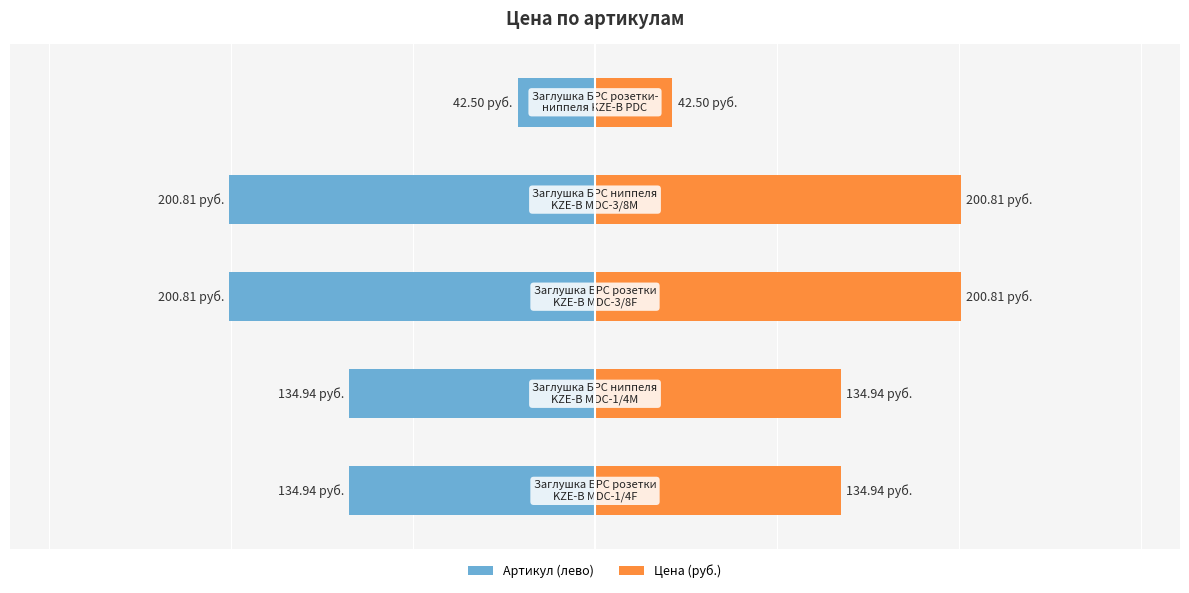

What is the sum of all Артикул (лево) values?

-714.0